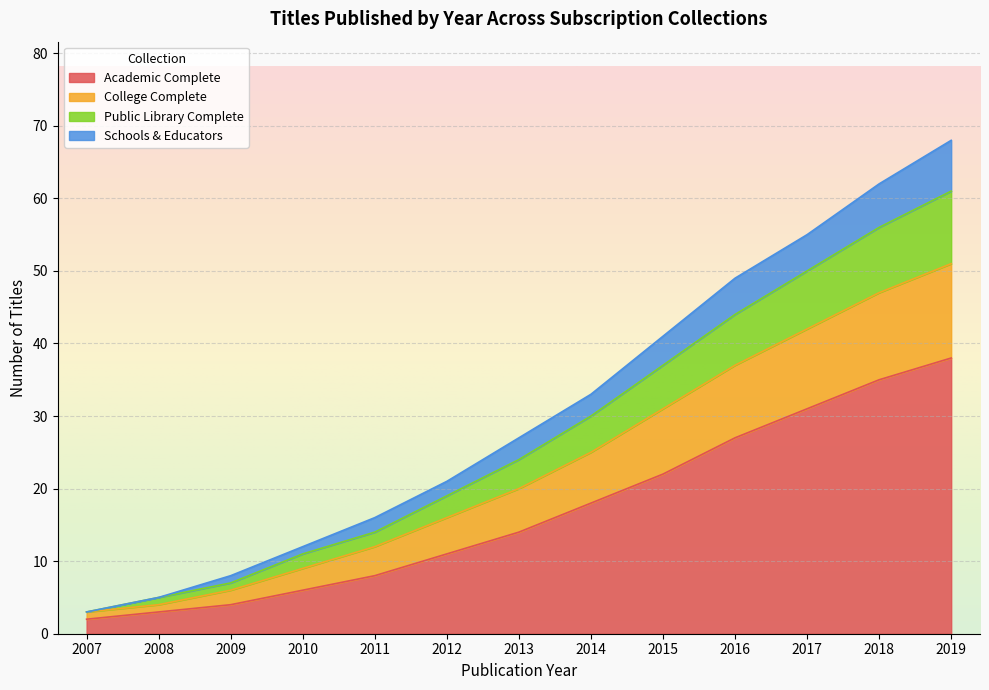

What is the maximum value for Academic Complete?

38